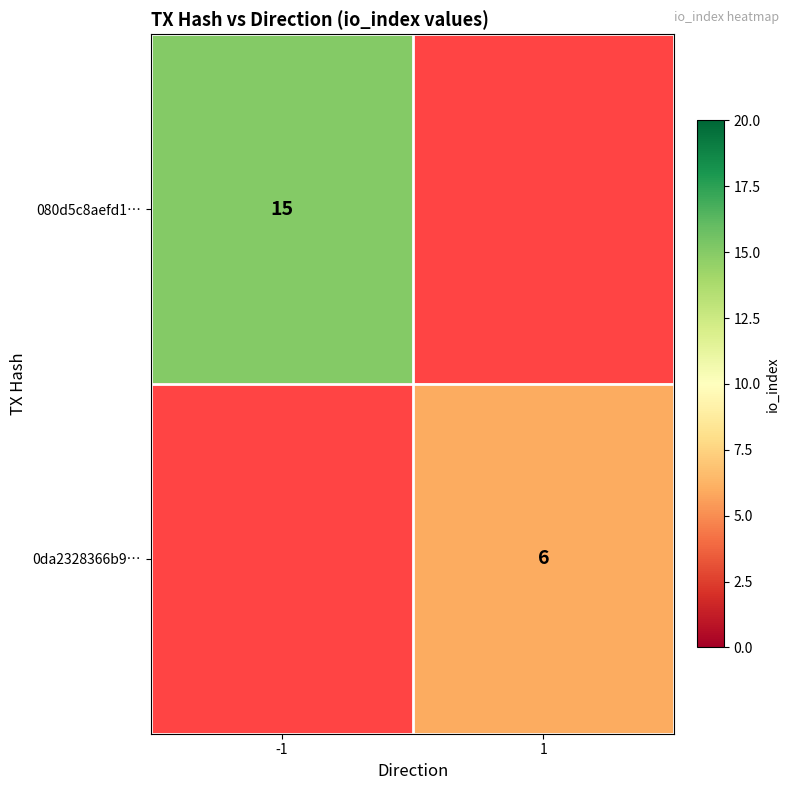

True or false: 080d5c8aefd1… has a value of 10 at -1.

False